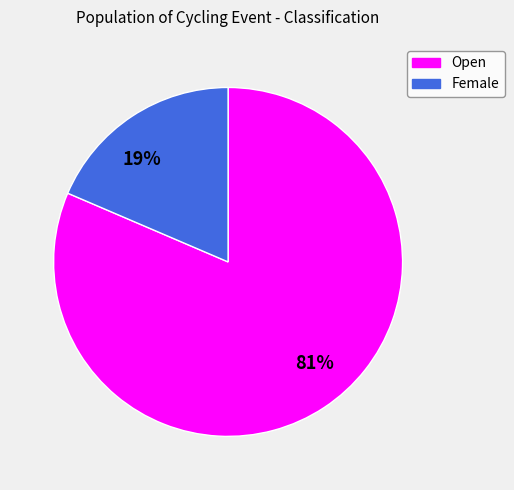

The 81% slice represents 71% of the pie. True or false?

False